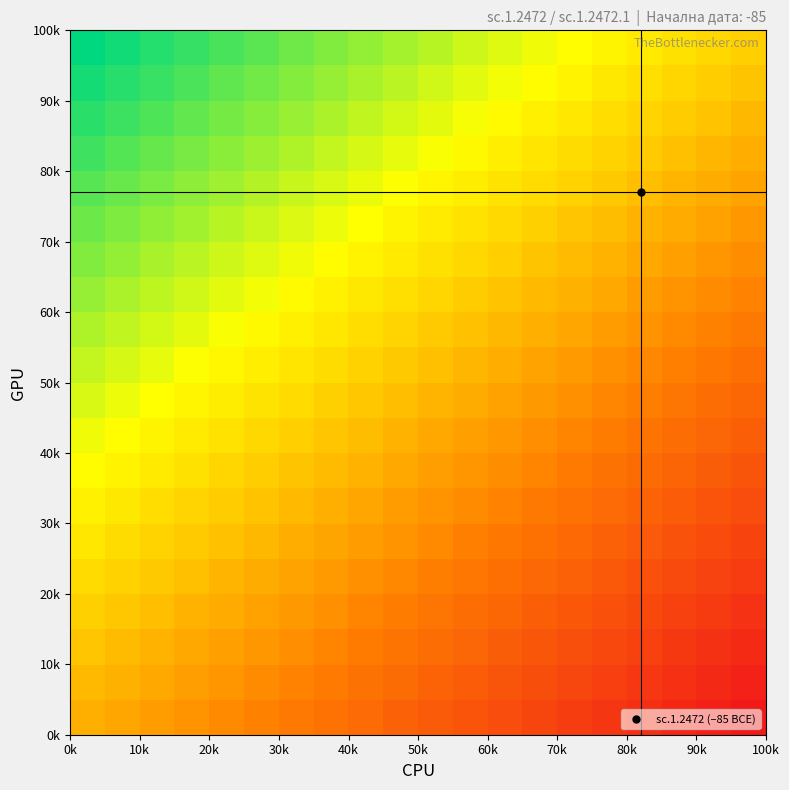

Count the number of categories in the chart.

20